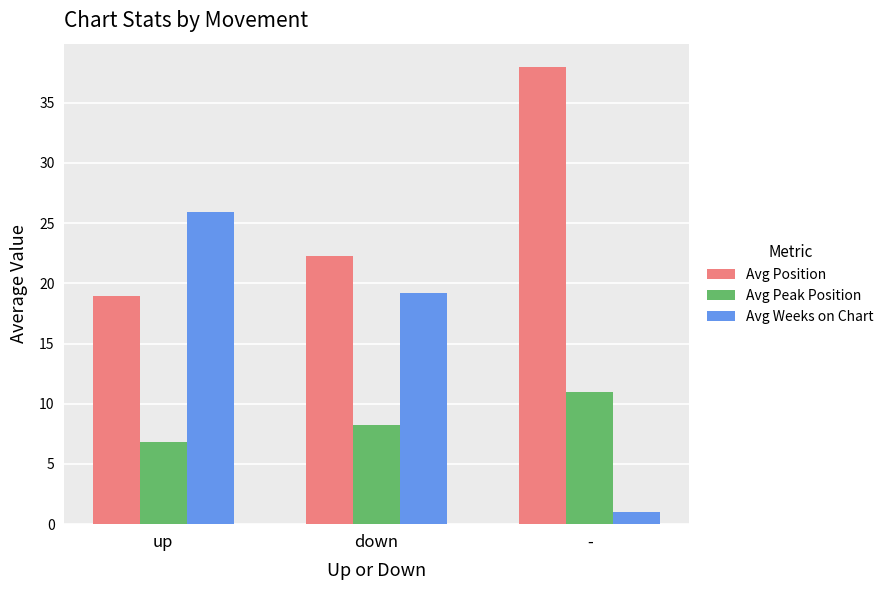

Is it true that Avg Peak Position equals 1.8 at down?

False